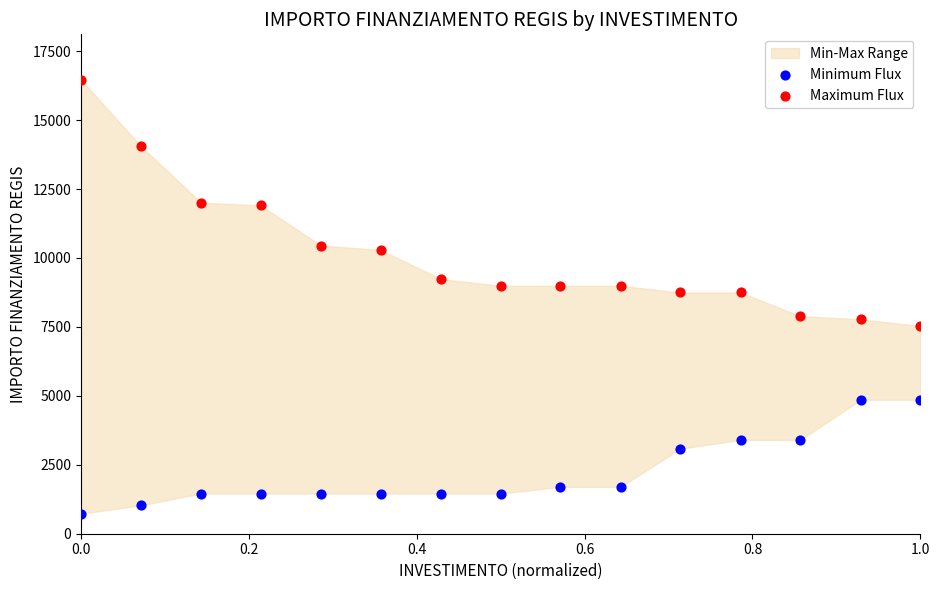

In the Minimum Flux series, what Y value is closest to 2794?

3087